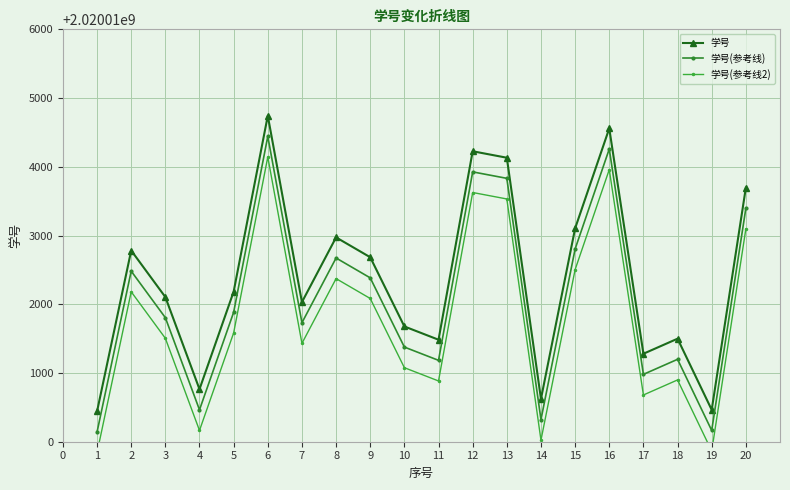

In 学号, how many points are higher than both neighbors (excluding endpoints)?

6